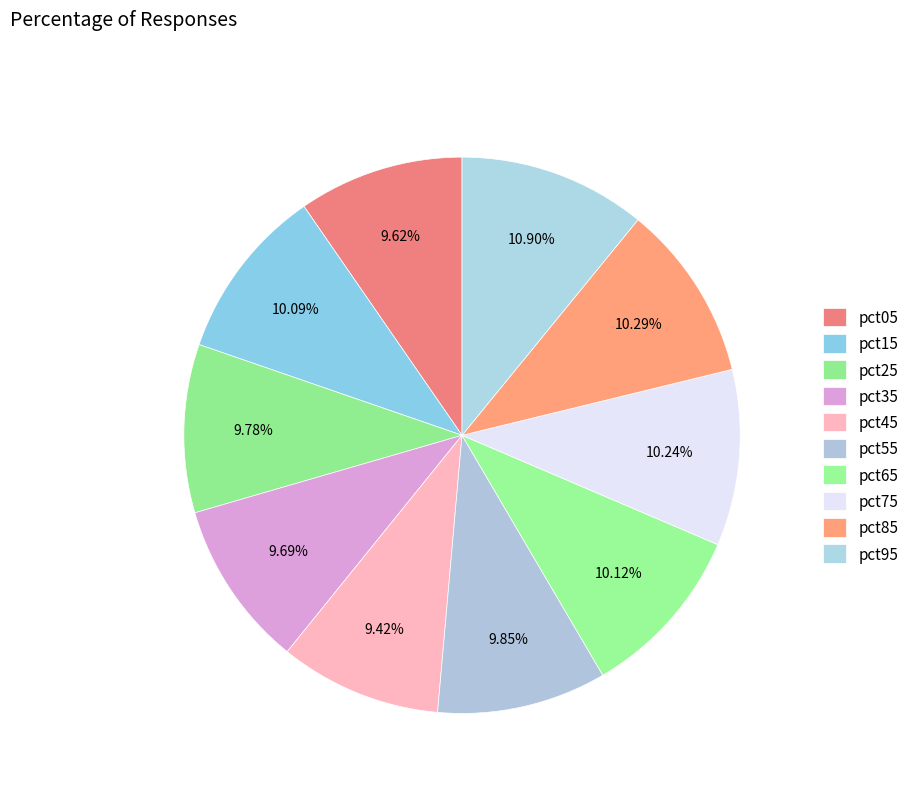

Count the number of slices in the pie.

10